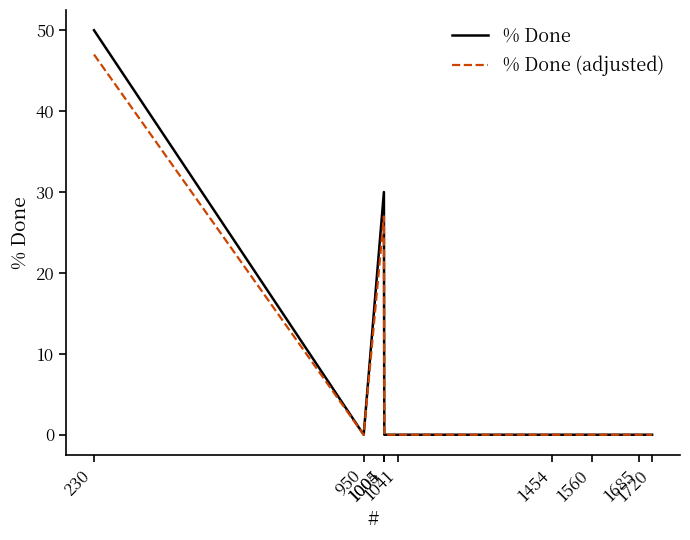

Where is % Done nearest to the value 25?

1004